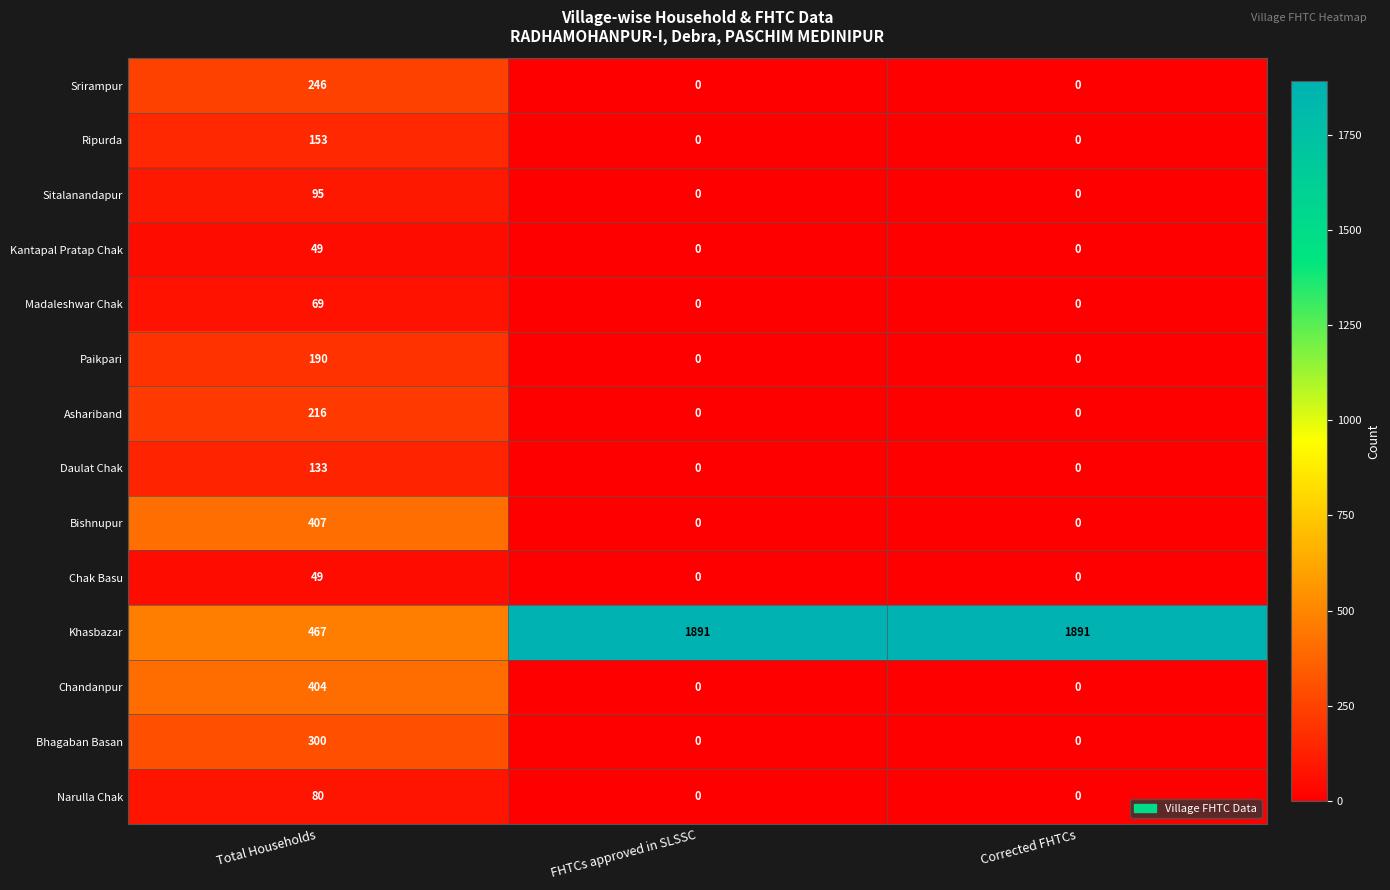

What is the total value across all series at FHTCs approved in SLSSC?

1891